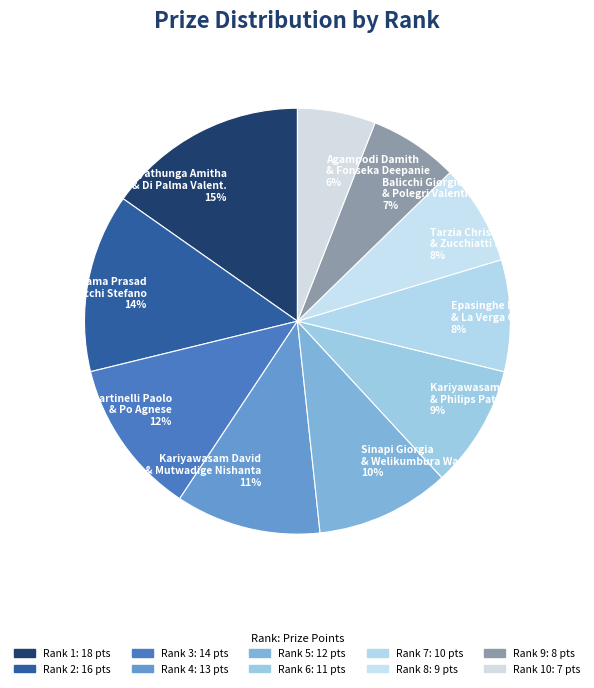

To the nearest percent, what is the average slice percentage?

10%